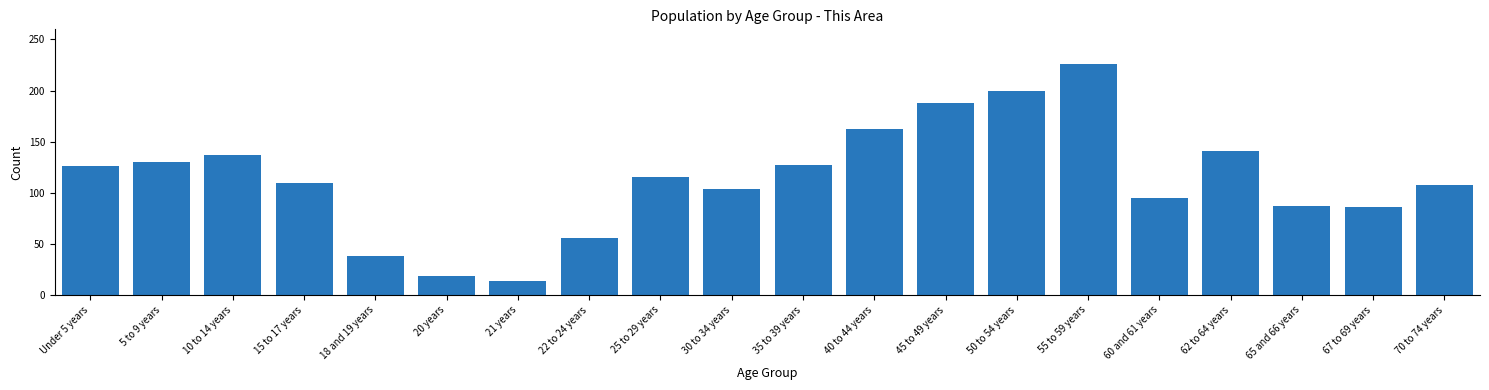

What is the sum of all values?

2269